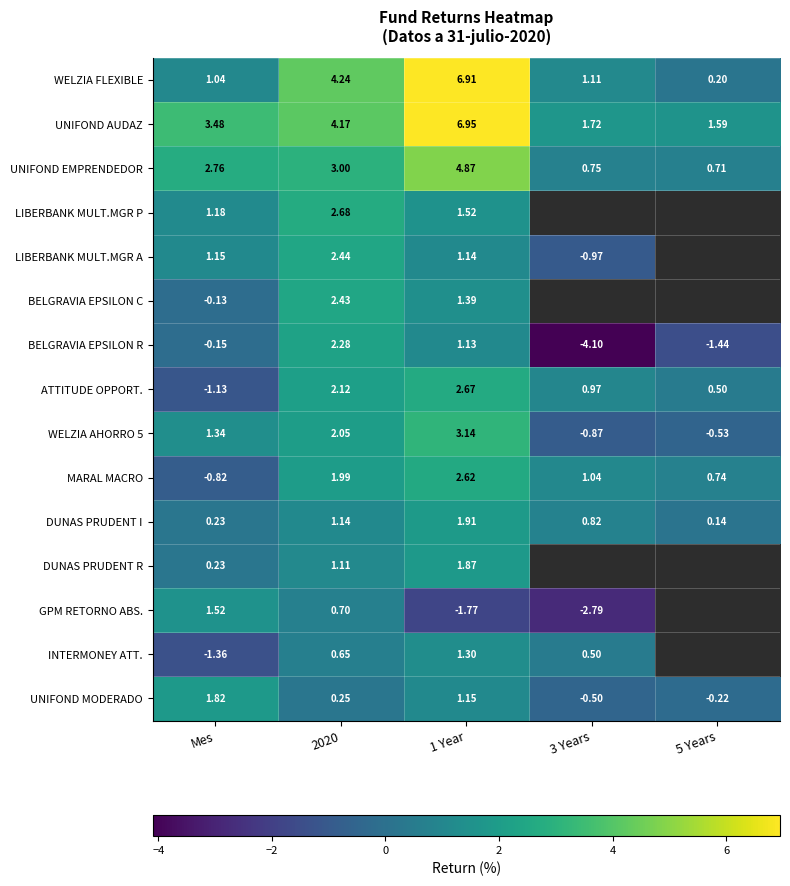

At which label is BELGRAVIA EPSILON R closest to 0?

Mes